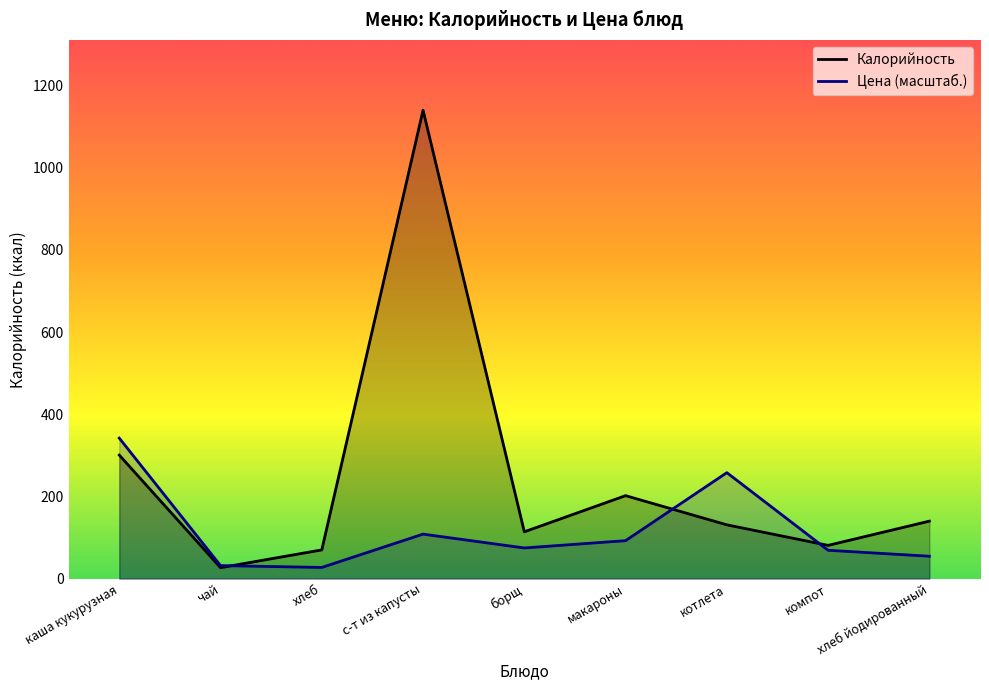

Is the value of Цена at макароны greater than the value of Калорийность at борщ?

No